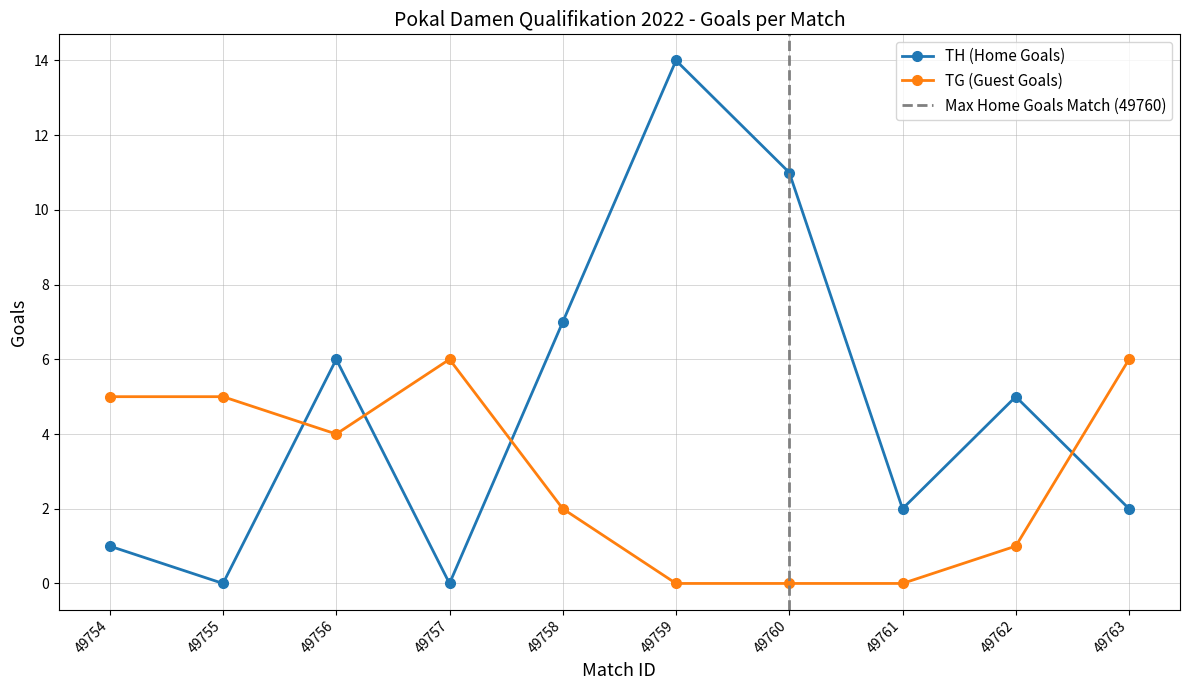

Reading left to right, extract all data points from this chart.

TH (Home Goals): 49754=1	49755=0	49756=6	49757=0	49758=7	49759=14	49760=11	49761=2	49762=5	49763=2
TG (Guest Goals): 49754=5	49755=5	49756=4	49757=6	49758=2	49759=0	49760=0	49761=0	49762=1	49763=6